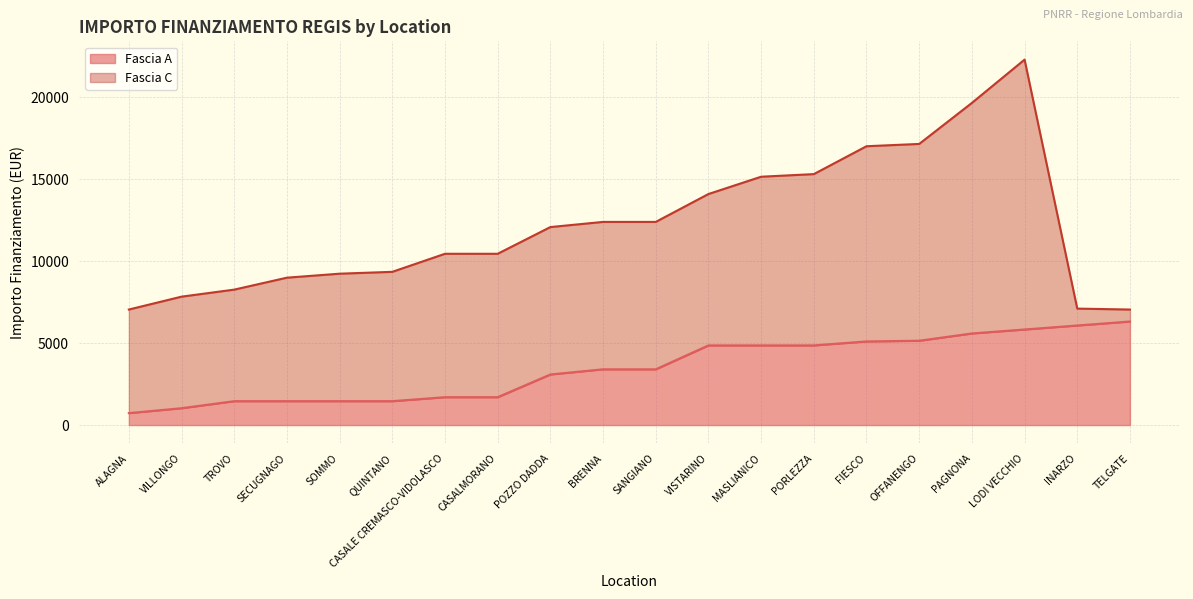

What is the smallest value displayed?

729